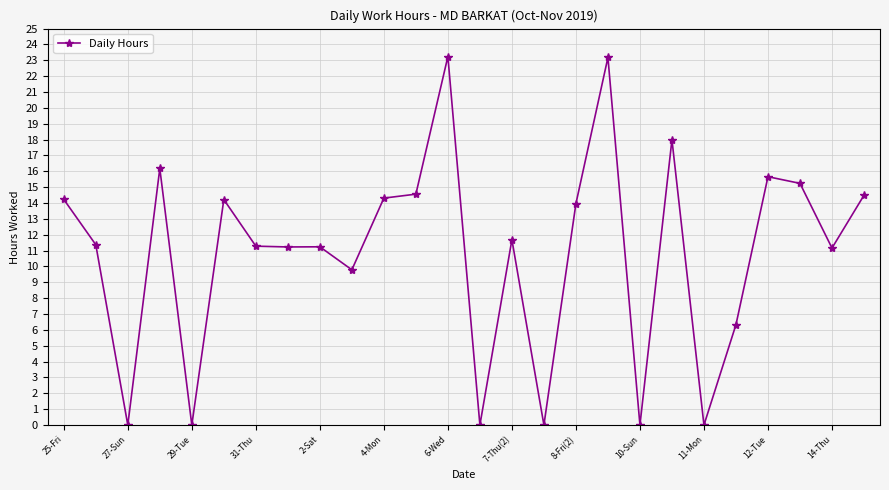

How many categories are shown in the chart?

26